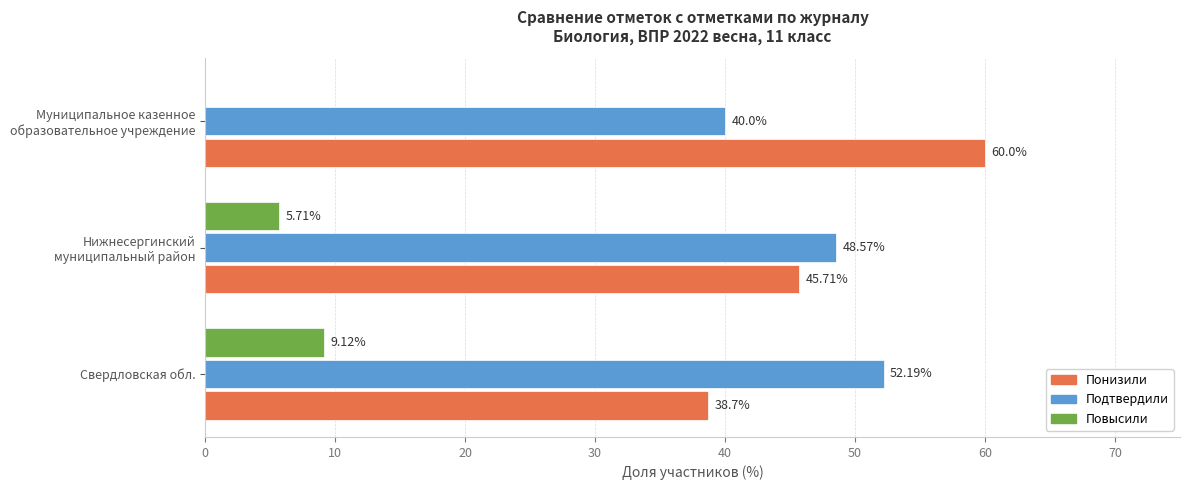

What is the maximum value for Подтвердили?

52.2